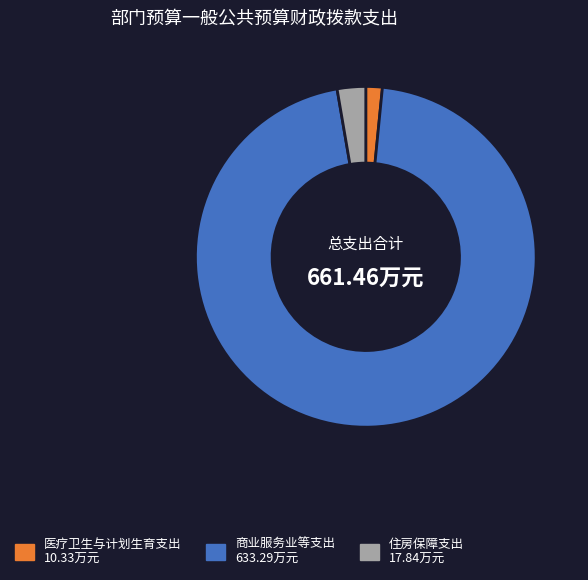

Do 医疗卫生与计划生育支出 and 住房保障支出 together represent more than half of the pie?

No